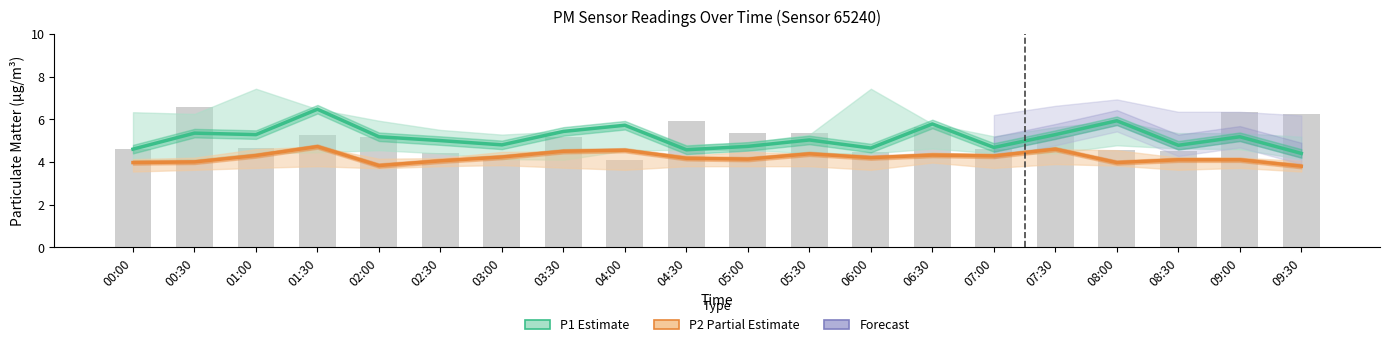

What value does the P1 (Estimate) series have at 04:30?

4.6